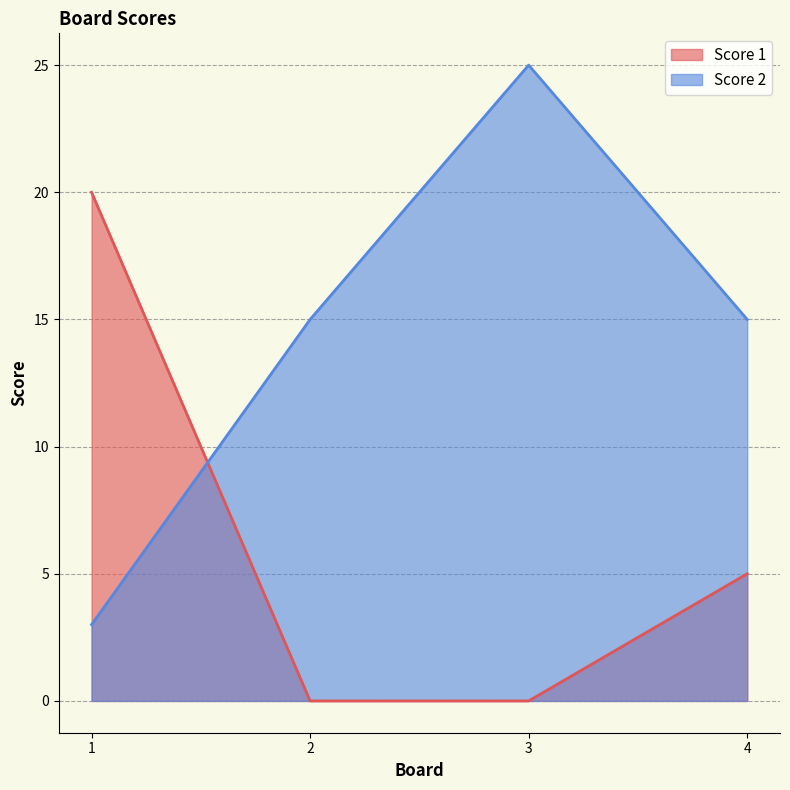

What is the difference between the highest and lowest values at 3?

25